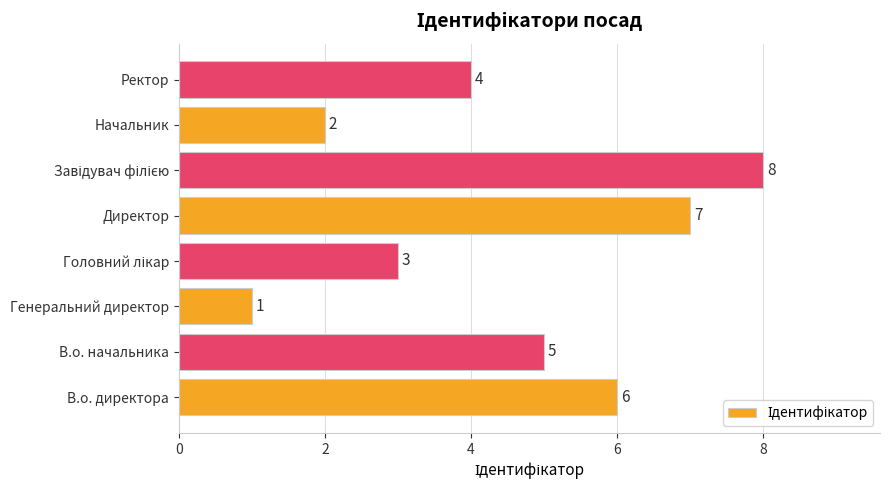

Reading bottom to top, extract all data points from this chart.

6	5	1	3	7	8	2	4